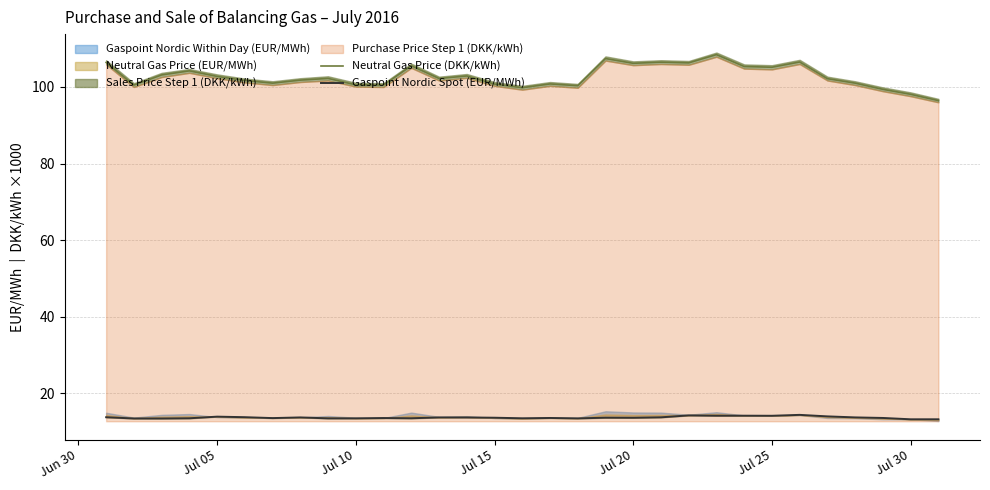

Is it true that Neutral Gas Price (DKK/kWh) equals 102.8 at Jul 05?

True